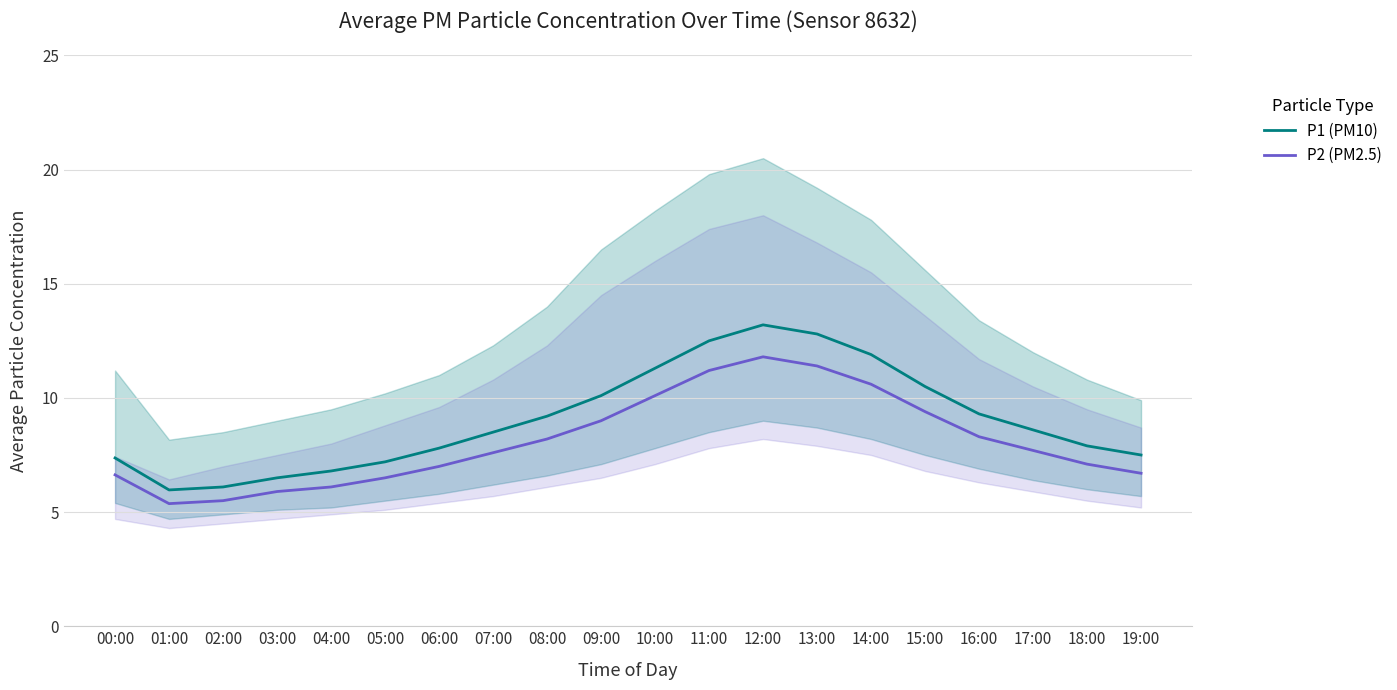

True or false: P1 (PM10) and P2 (PM2.5) cross at least once.

False